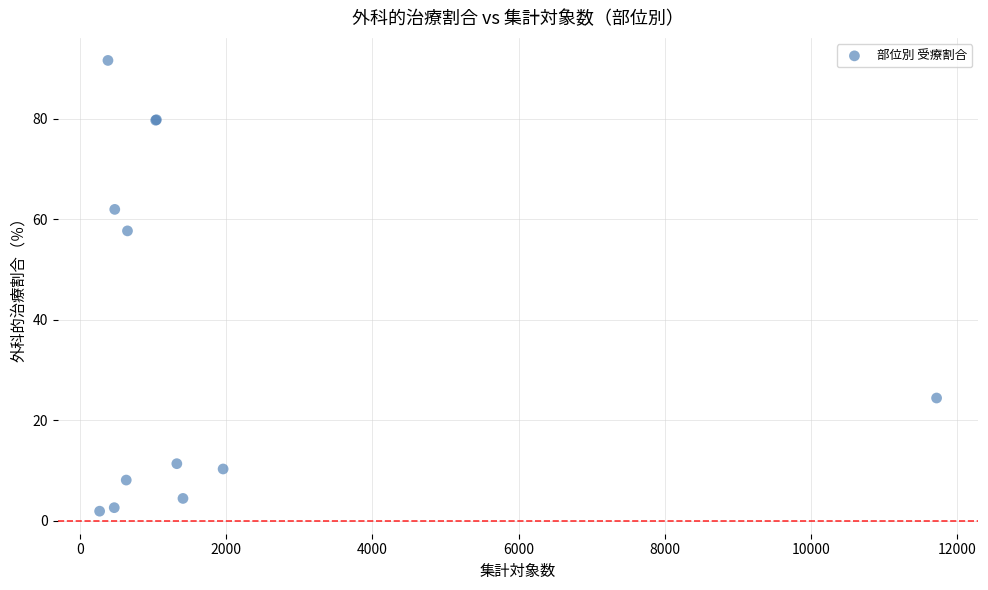

What Y value in the scatter plot is closest to 46?

57.7